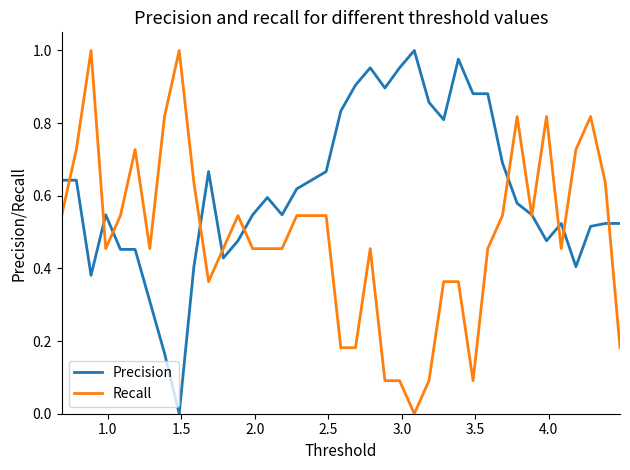

Rank the series by their average value, from lowest to highest.

Recall, Precision